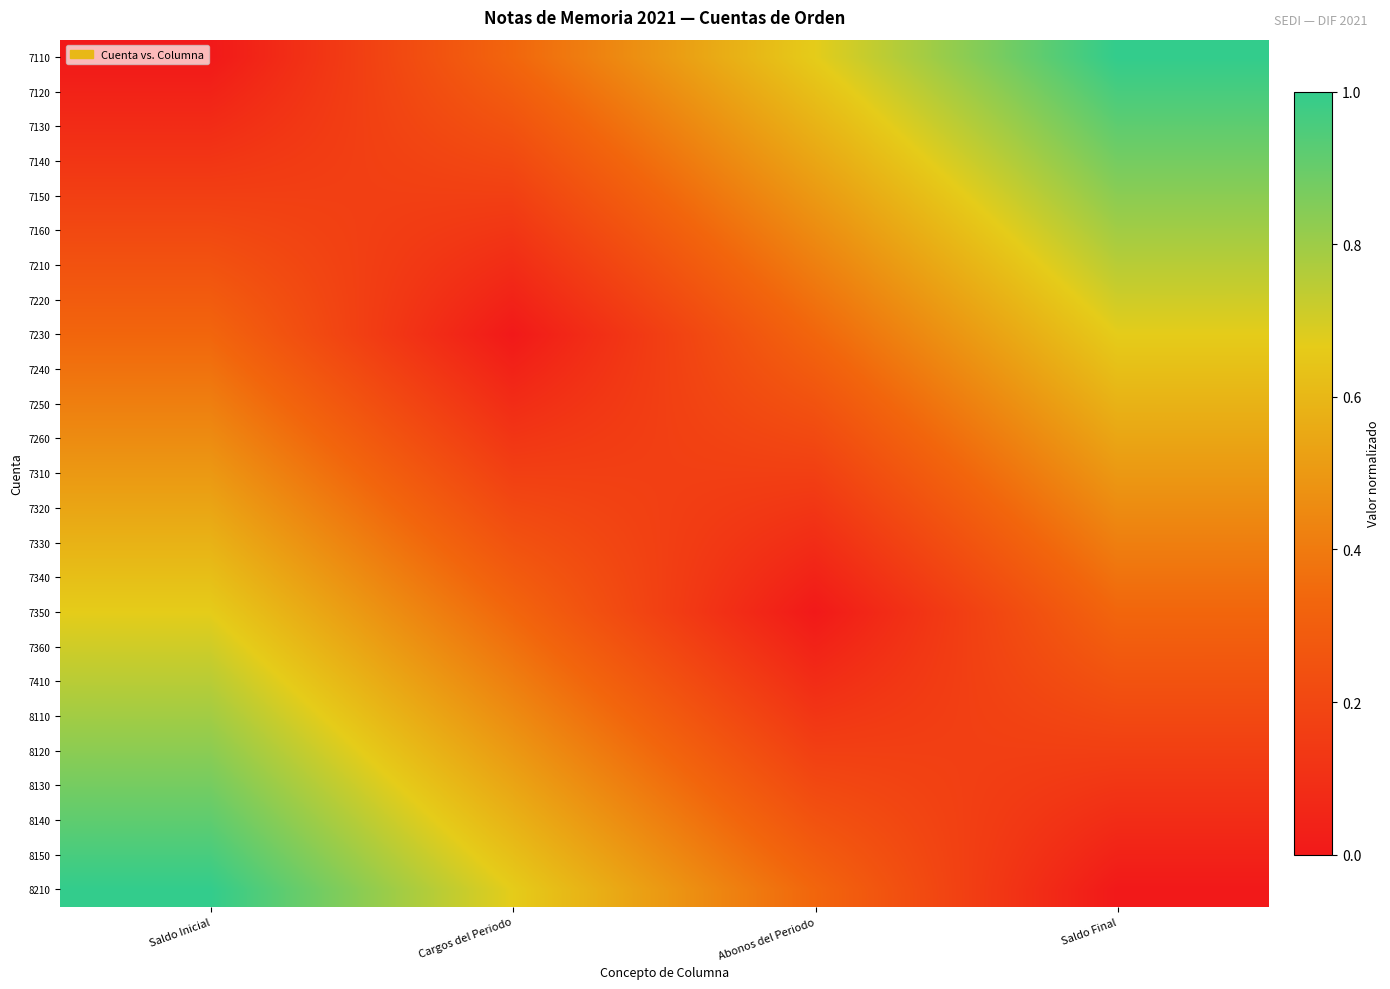

Which series has the largest range (max minus min)?

7110